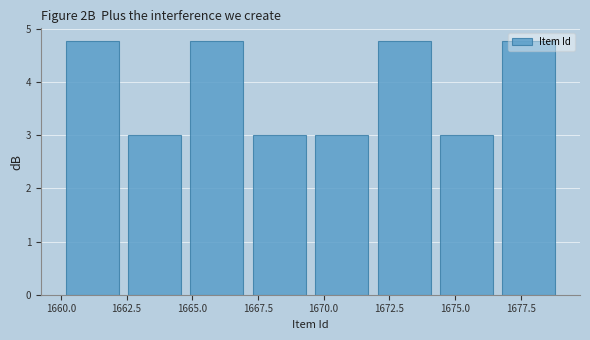

Reading left to right, list every bar in this chart as the range it spans on the x-axis followed by its height. Neither the bar edges nor the heights are printed on the chart, so give them approximately, as read against the axes.

1660.0 to 1662.5: 4.8
1662.5 to 1665.0: 3.0
1665.0 to 1667.0: 4.8
1667.0 to 1669.5: 3.0
1669.5 to 1672.0: 3.0
1672.0 to 1674.5: 4.8
1674.5 to 1676.5: 3.0
1676.5 to 1679.0: 4.8